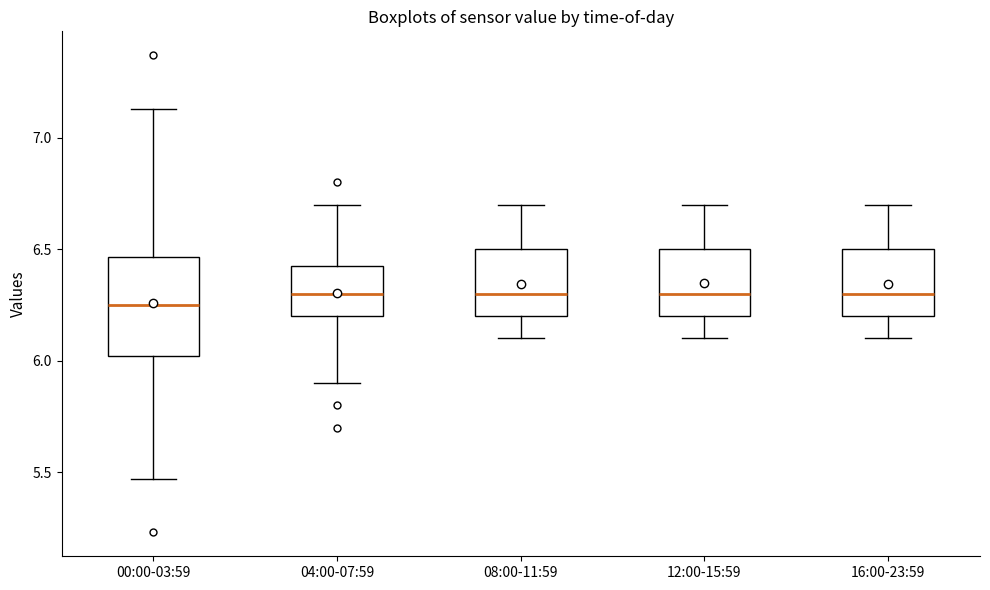

Reading left to right, transcribe this box plot: for each box, give where its median line is, the range the box spans, and where its two whiskers end, as read against the y-axis. The values are not printed on the chart, so give them approximately, as read against the axis.

00:00-03:59: median 6.25, box 6.00 to 6.45, whiskers 5.45 to 7.15
04:00-07:59: median 6.30, box 6.20 to 6.45, whiskers 5.90 to 6.70
08:00-11:59: median 6.30, box 6.20 to 6.50, whiskers 6.10 to 6.70
12:00-15:59: median 6.30, box 6.20 to 6.50, whiskers 6.10 to 6.70
16:00-23:59: median 6.30, box 6.20 to 6.50, whiskers 6.10 to 6.70